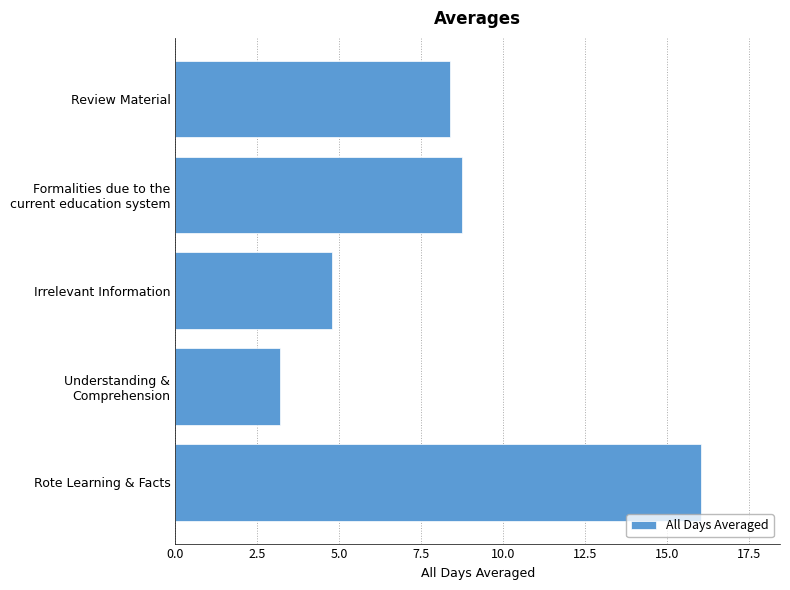

The value at Review Material is 8.4. True or false?

True